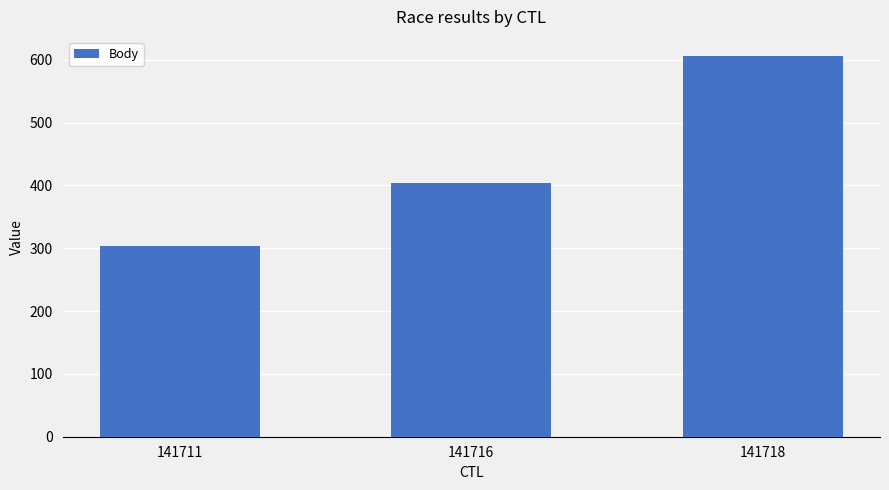

What is the smallest value displayed?

303